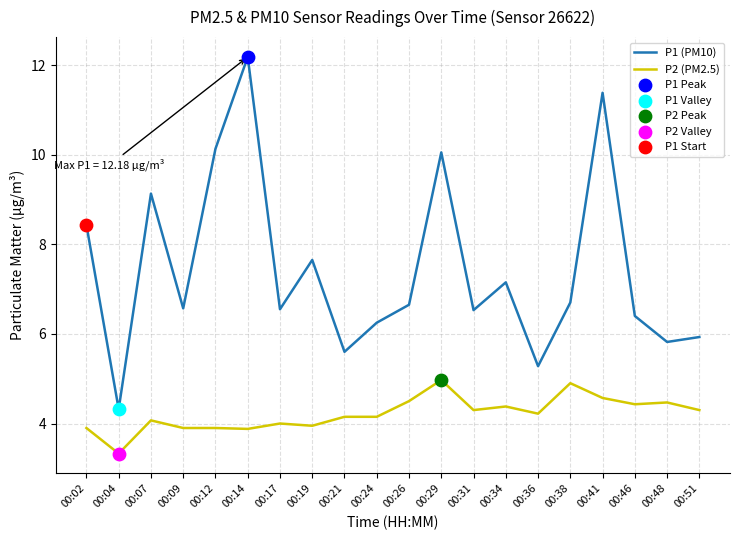

Which series has the widest spread of values?

P1 (PM10)